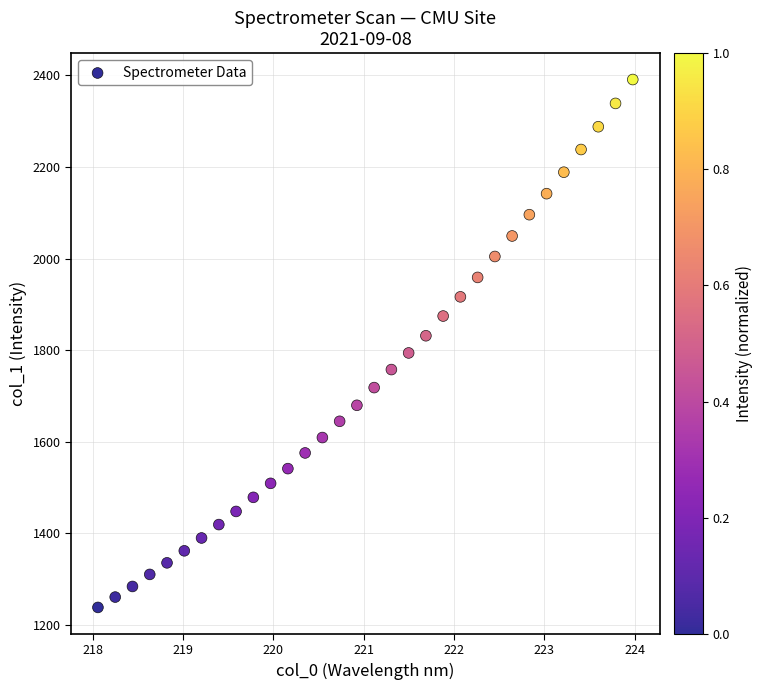

What is the range of Y values (max minus min)?

1152.6